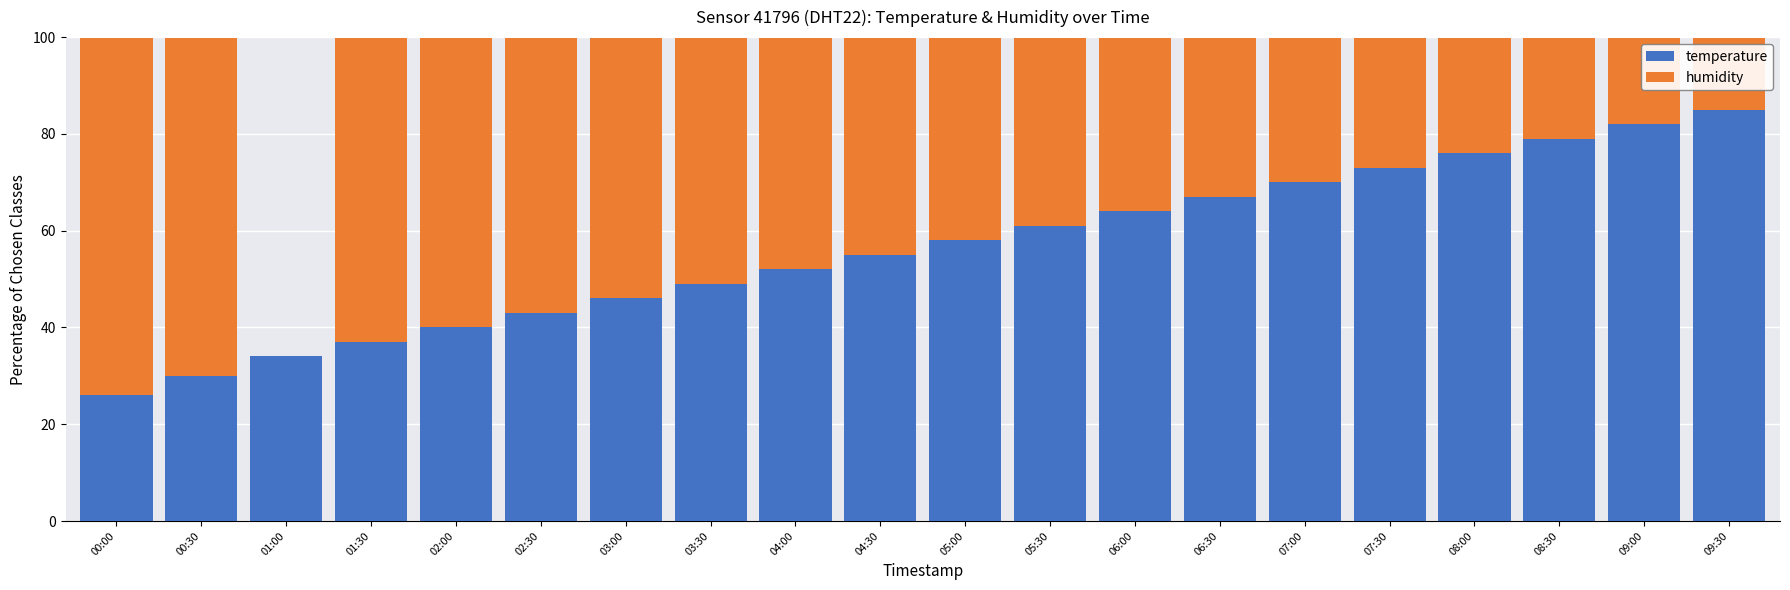

What is the total value across all series at 02:00?

99.9